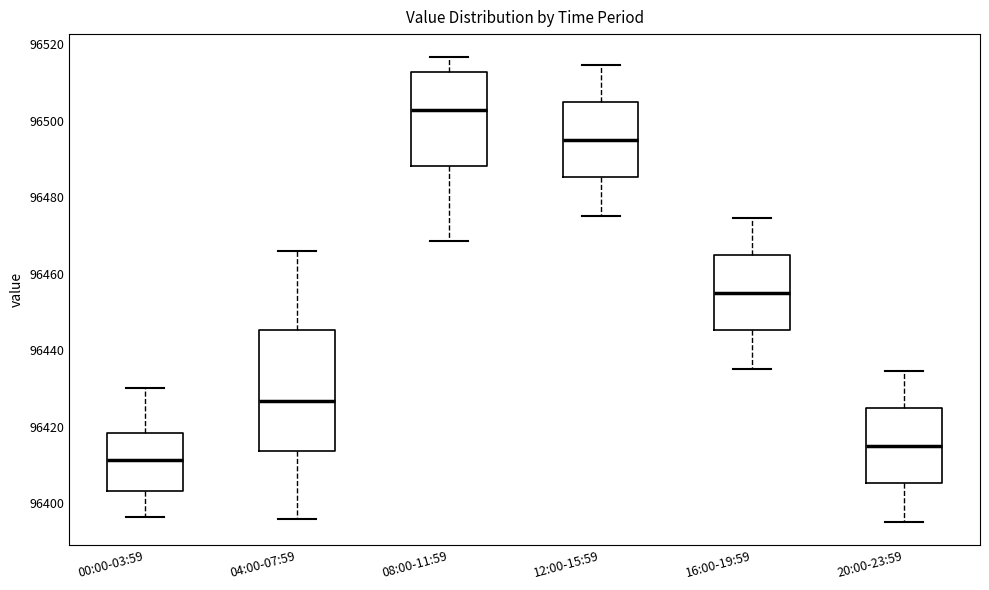

Reading left to right, read every box against the y-axis: the position of its median line, the range the box covers, and the ends of its whiskers. The values are not printed on the chart, so give them approximately, as read against the axis.

00:00-03:59: median 96412, box 96404 to 96418, whiskers 96396 to 96430
04:00-07:59: median 96426, box 96414 to 96446, whiskers 96396 to 96466
08:00-11:59: median 96502, box 96488 to 96512, whiskers 96468 to 96516
12:00-15:59: median 96494, box 96486 to 96504, whiskers 96476 to 96514
16:00-19:59: median 96454, box 96446 to 96464, whiskers 96436 to 96474
20:00-23:59: median 96414, box 96406 to 96424, whiskers 96396 to 96434